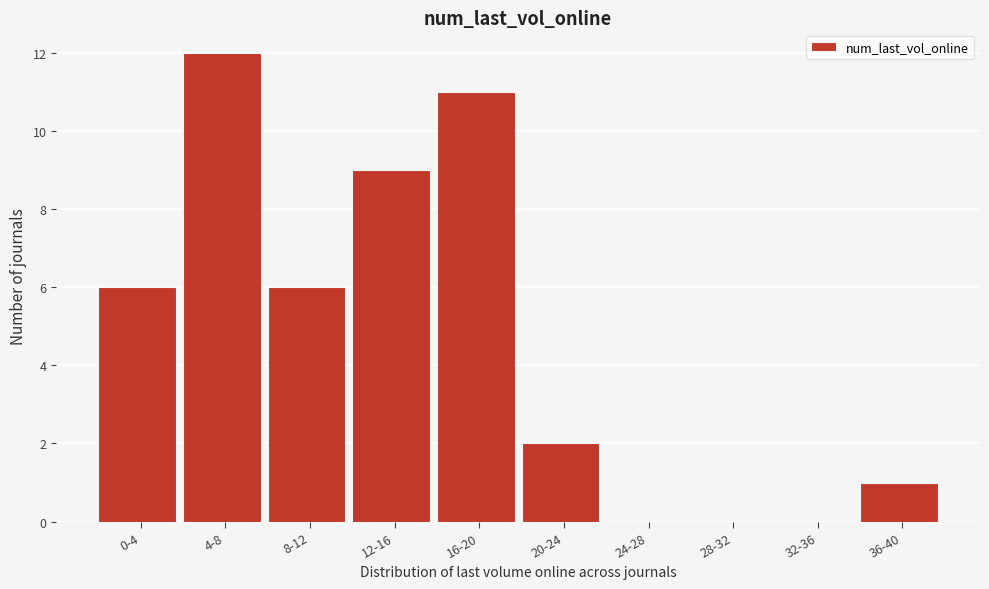

Reading right to left, list all the values displayed in this chart.

36-40=1	32-36=0	28-32=0	24-28=0	20-24=2	16-20=11	12-16=9	8-12=6	4-8=12	0-4=6